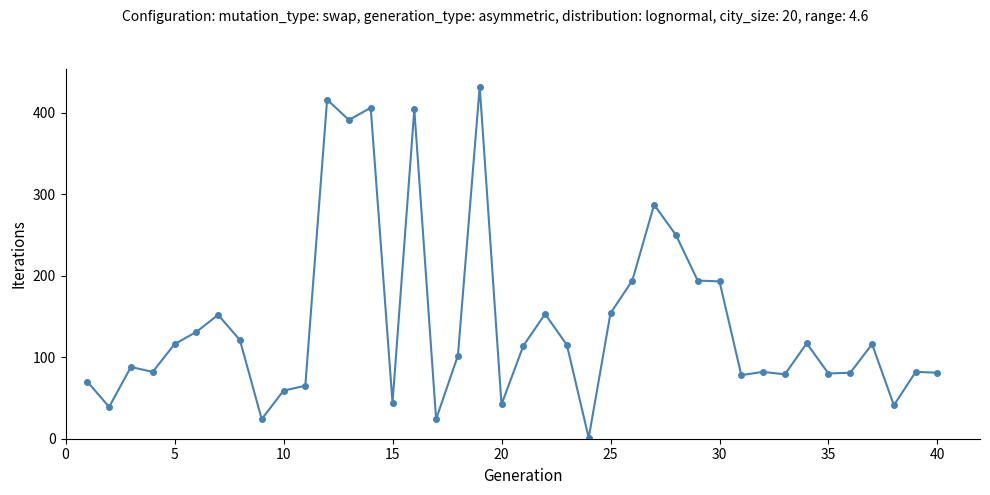

True or false: there are more than 0 points higher than both neighbors.

True